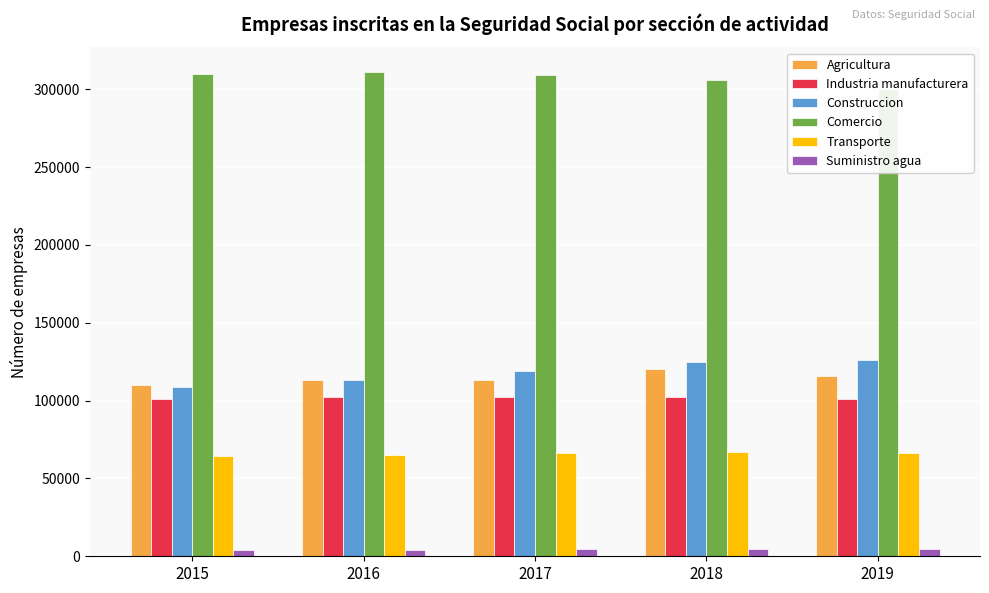

What is the difference between the maximum and minimum values in the Agricultura series?

10545